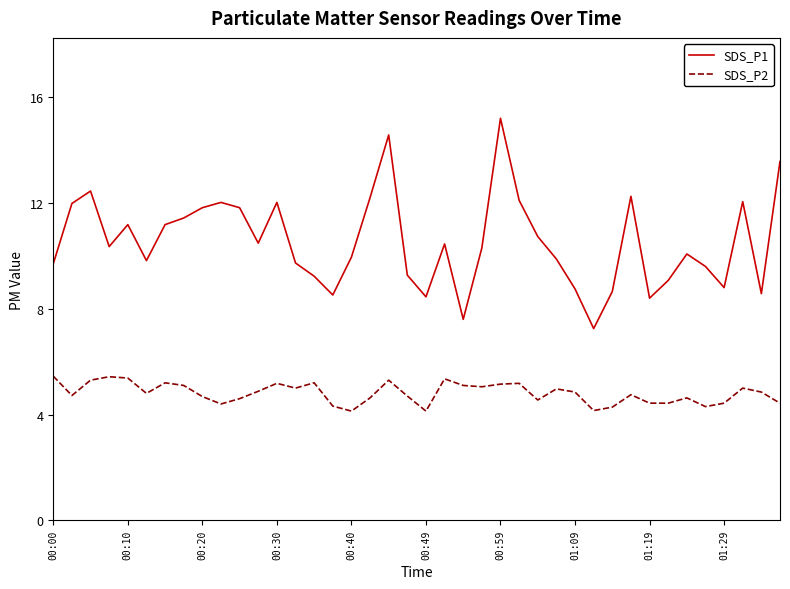

Rank the series by their maximum value, from lowest to highest.

SDS_P2, SDS_P1